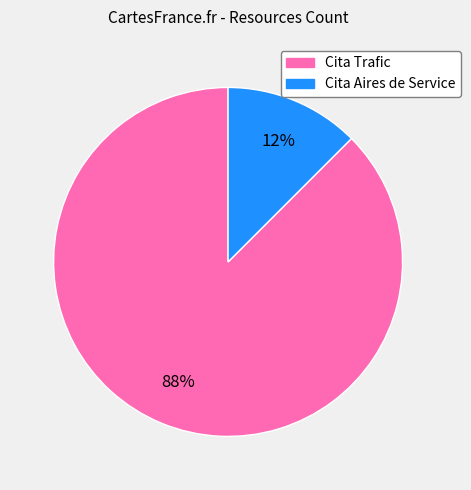

To the nearest percent, what is the combined percentage of Cita Aires de Service and Cita Trafic?

100%